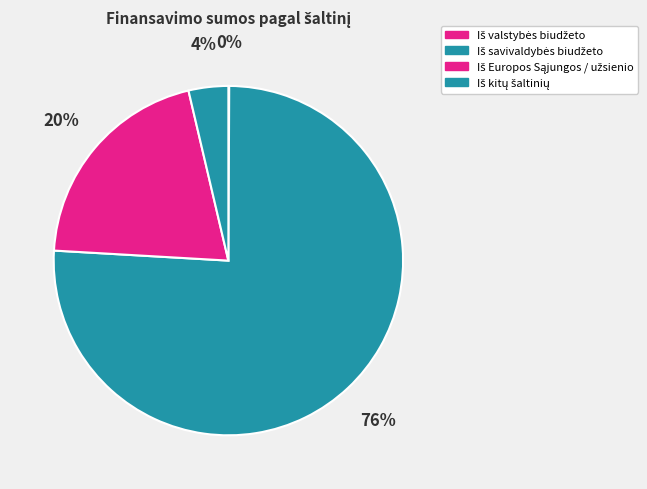

What percentage is NOT represented by Iš valstybės biudžeto?

99.9%